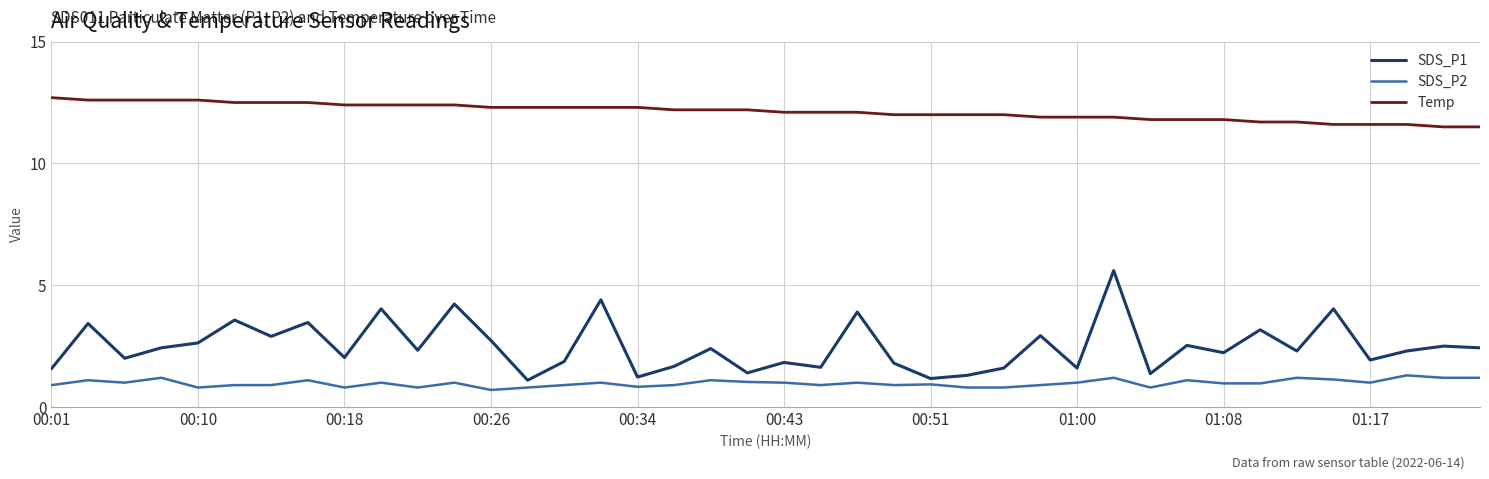

What is the greatest value displayed?

12.7